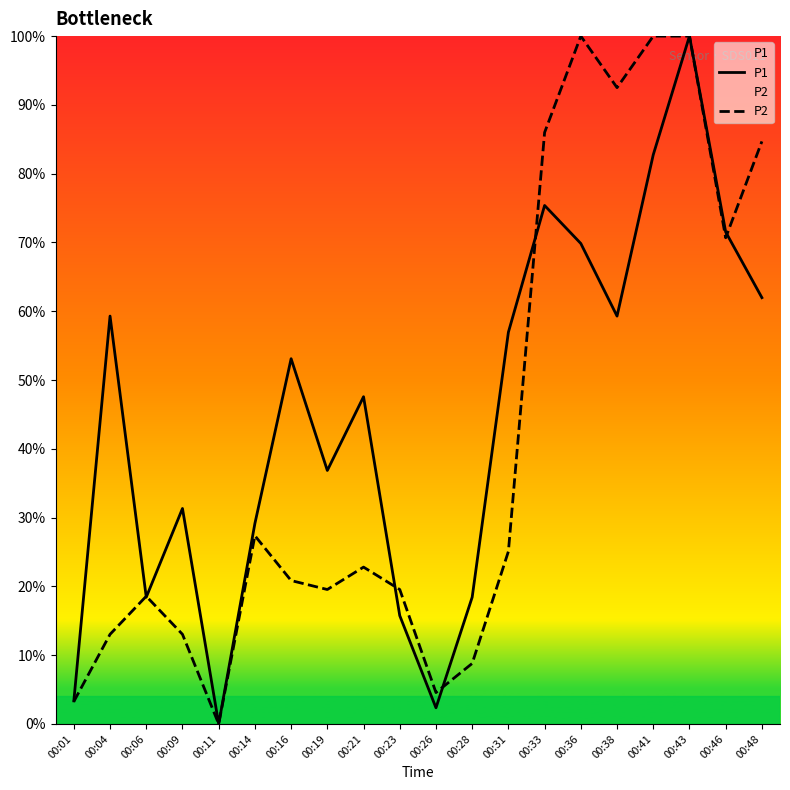

What is the value of the P1 point at the 4th from the left?

31.3